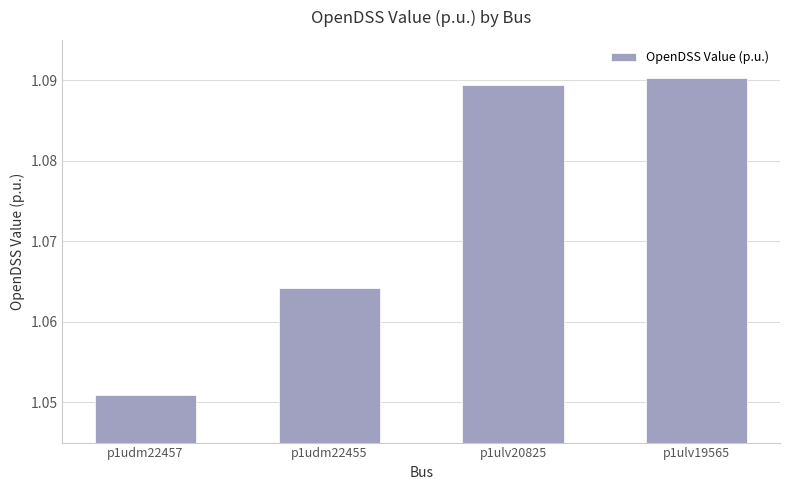

List the labels in order of value, smallest first.

p1udm22457, p1udm22455, p1ulv20825, p1ulv19565